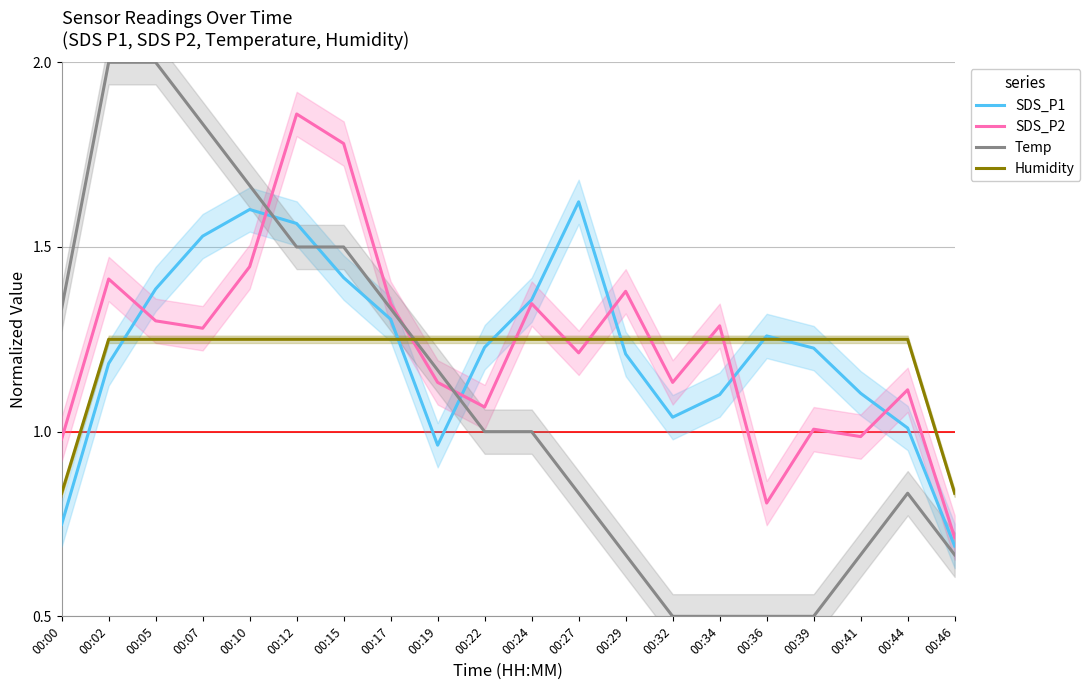

At which label does Temp first exceed 1?

00:00